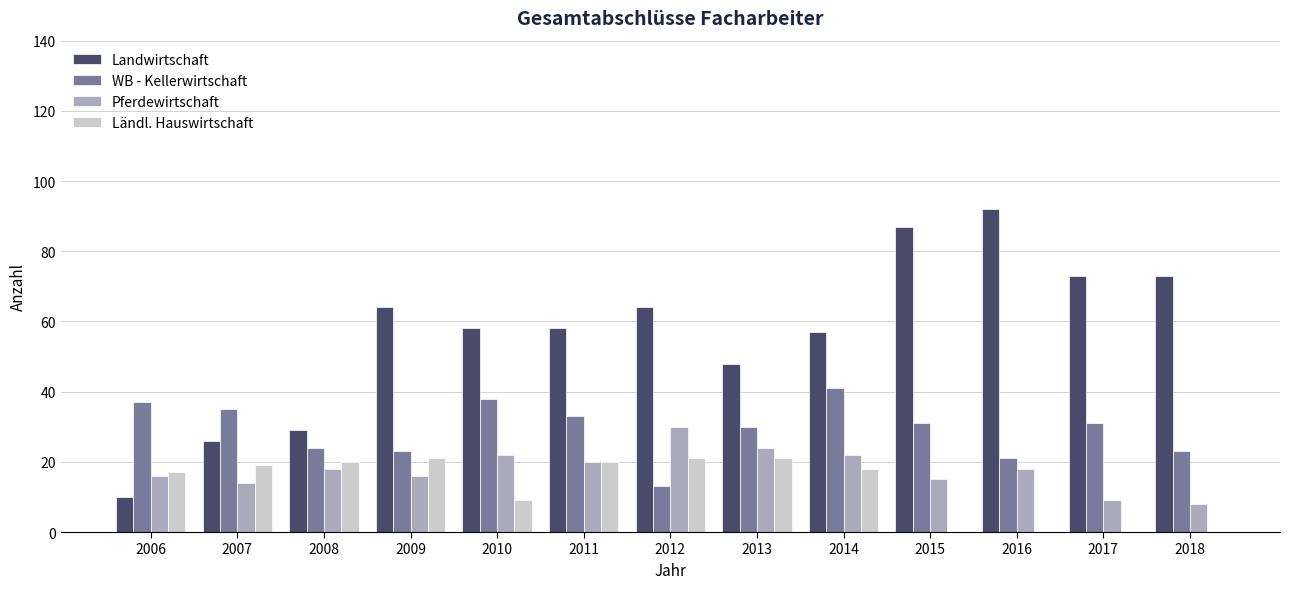

What is the total value across all series at 2014?

138